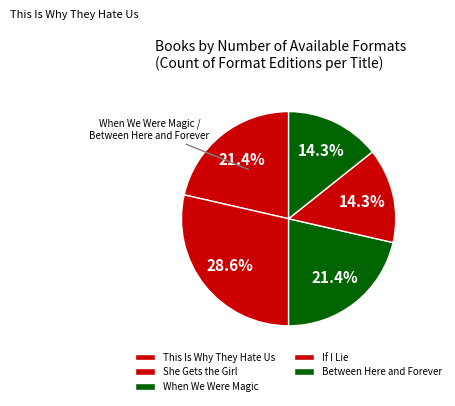

How many slices are in this pie chart?

5